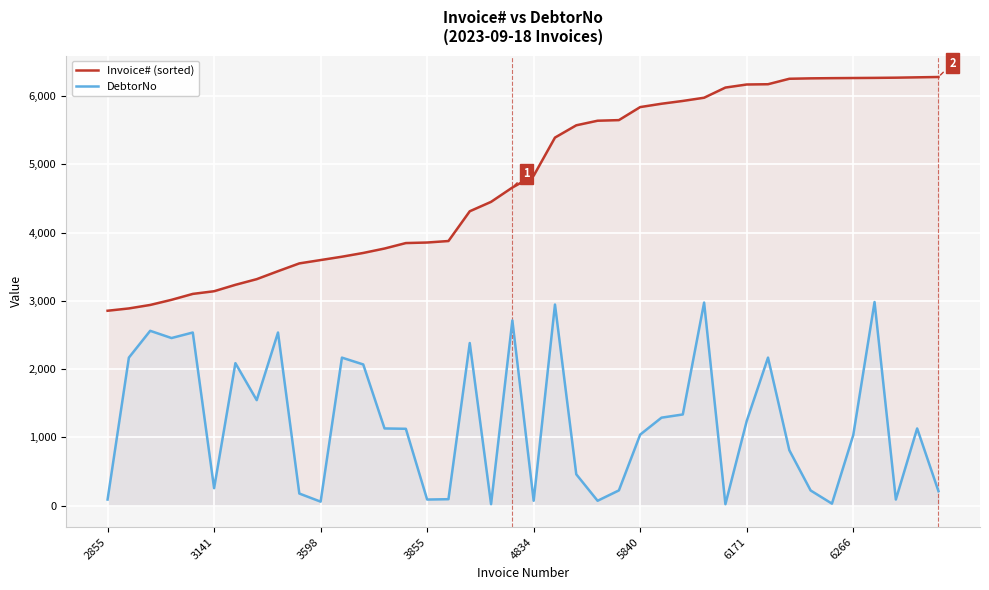

Is it true that Invoice# (sorted) equals 2351 at 5840?

False